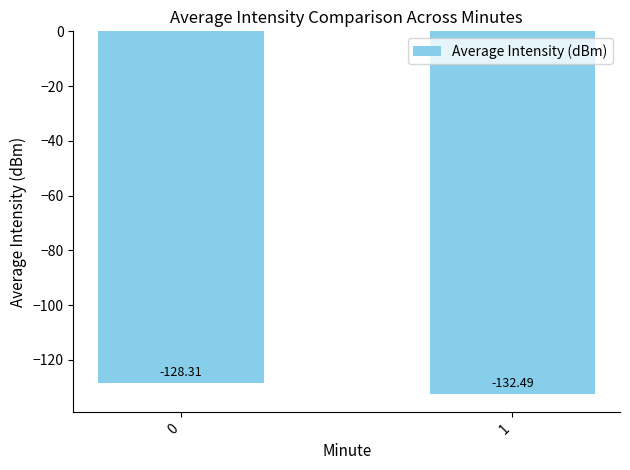

What is the approximate value at 1?

-132.5